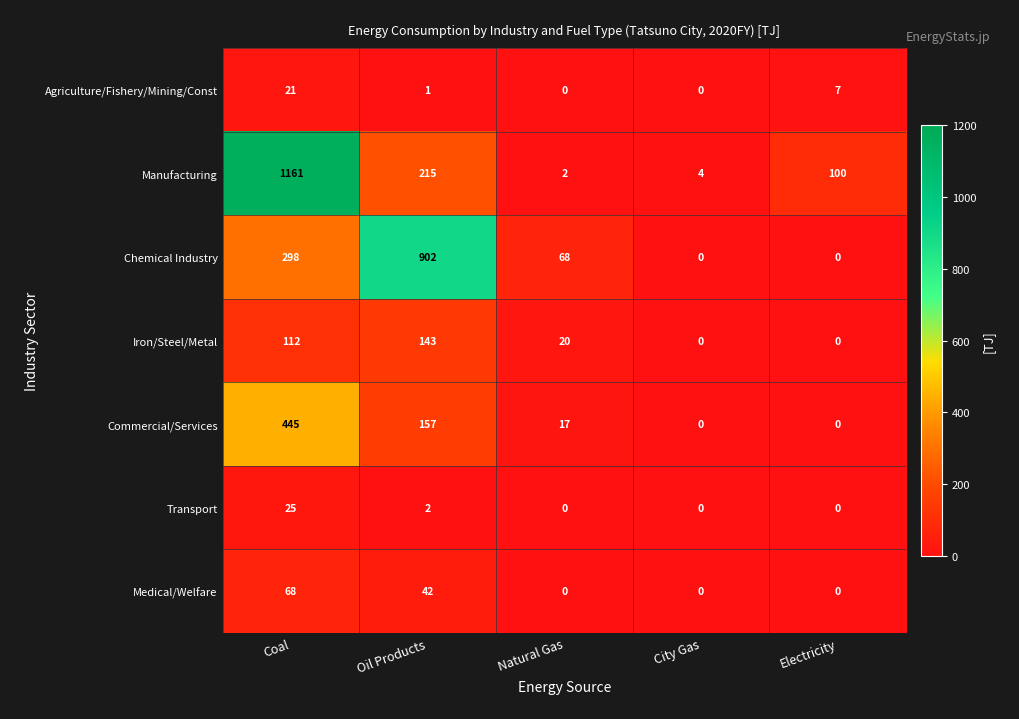

How many positive values does the Medical/Welfare series have?

2